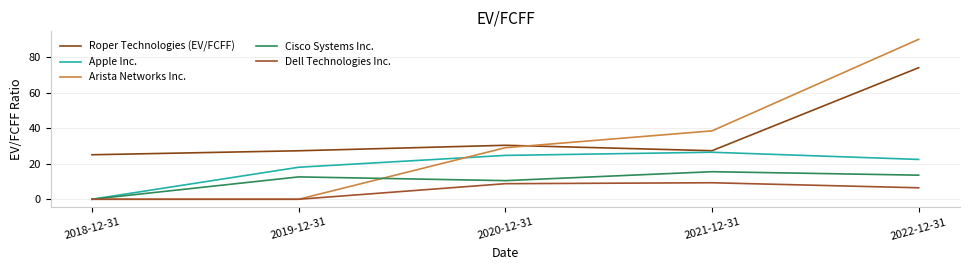

What is the difference between the Cisco Systems Inc. values at 2018-12-31 and 2020-12-31?

10.5